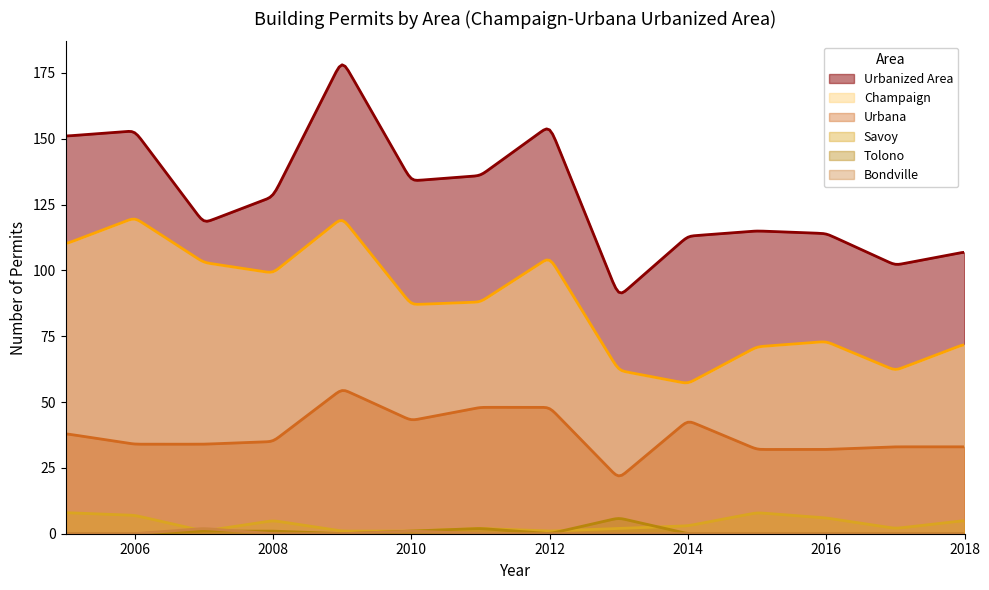

Which series has the largest range (max minus min)?

Urbanized Area